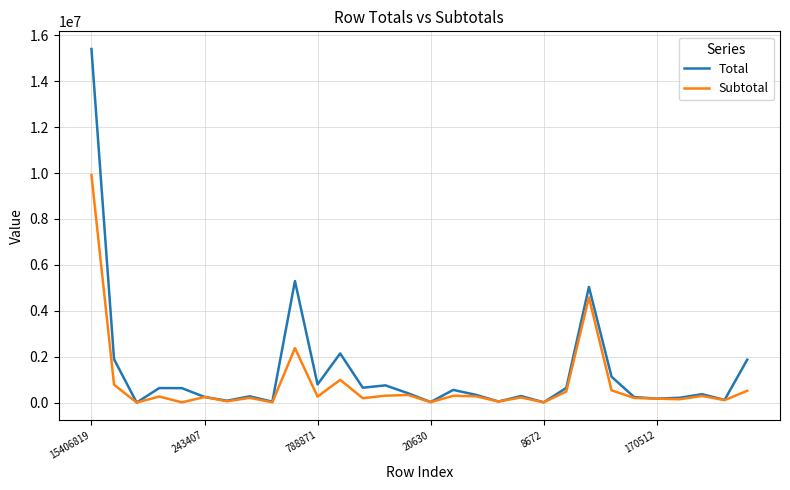

Which series has the widest spread of values?

Total